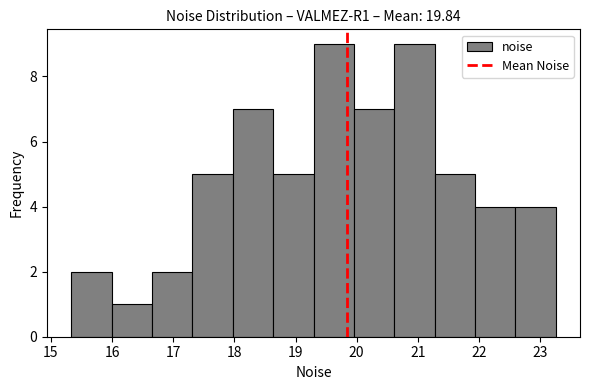

Reading left to right, transcribe this chart: for each bar, give the range it covers on the x-axis and its height. Neither the bar edges nor the heights are printed on the chart, so give them approximately, as read against the axes.

15.3 to 16.0: 2
16.0 to 16.7: 1
16.7 to 17.3: 2
17.3 to 18.0: 5
18.0 to 18.6: 7
18.6 to 19.3: 5
19.3 to 20.0: 9
20.0 to 20.6: 7
20.6 to 21.3: 9
21.3 to 21.9: 5
21.9 to 22.6: 4
22.6 to 23.3: 4